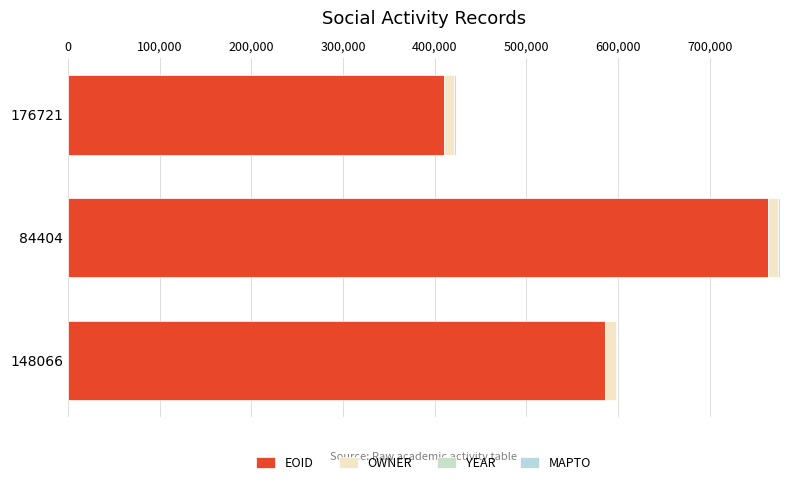

How many distinct data groups are displayed?

3